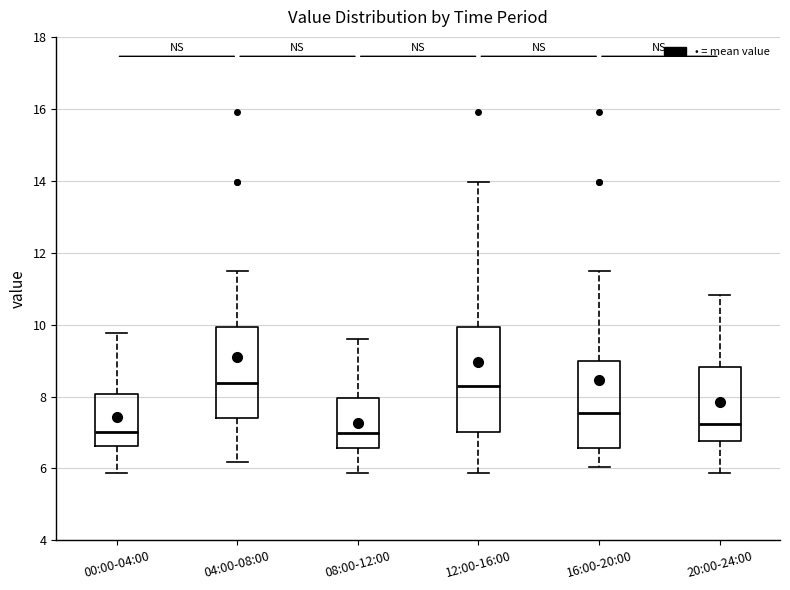

Reading left to right, transcribe this box plot: for each box, give where its median line is, the range the box spans, and where its two whiskers end, as read against the y-axis. The values are not printed on the chart, so give them approximately, as read against the axis.

00:00-04:00: median 7.0, box 6.6 to 8.0, whiskers 5.8 to 9.8
04:00-08:00: median 8.4, box 7.4 to 10.0, whiskers 6.2 to 11.6
08:00-12:00: median 7.0, box 6.6 to 8.0, whiskers 5.8 to 9.6
12:00-16:00: median 8.2, box 7.0 to 10.0, whiskers 5.8 to 14.0
16:00-20:00: median 7.6, box 6.6 to 9.0, whiskers 6.0 to 11.6
20:00-24:00: median 7.2, box 6.8 to 8.8, whiskers 5.8 to 10.8